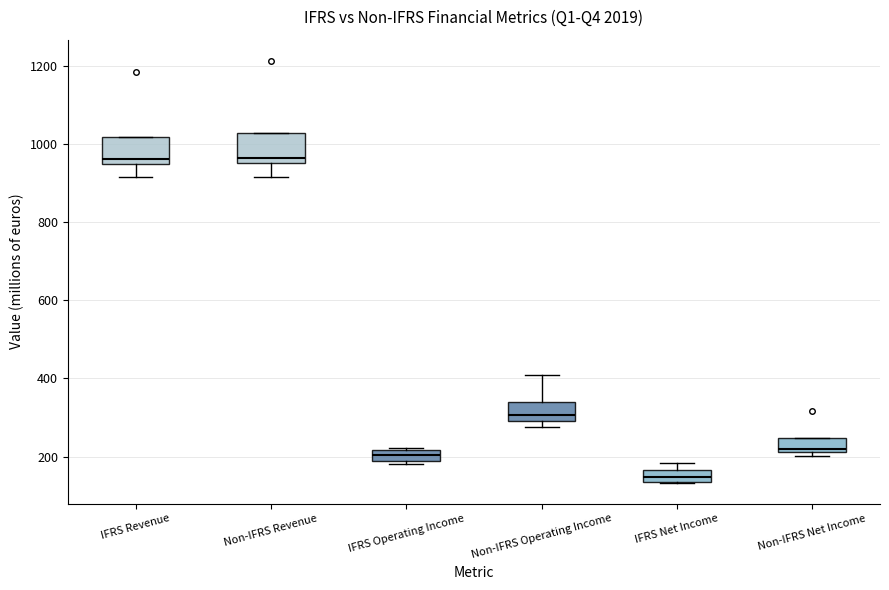

Where is the upper edge of the box for IFRS Operating Income on the y-axis? The values are not printed on the chart, so give them approximately, as read against the axis.

220